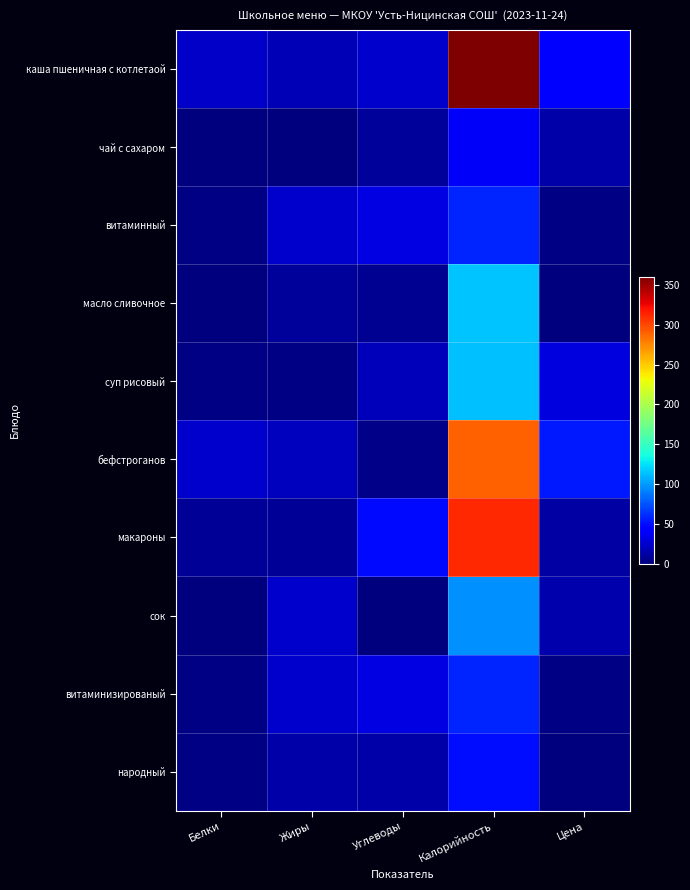

Rank the series by their maximum value, from lowest to highest.

чай с сахаром, народный, витаминный, витаминизированый, сок, суп рисовый, масло сливочное, бефстроганов, макароны, каша пшеничная с котлетаой